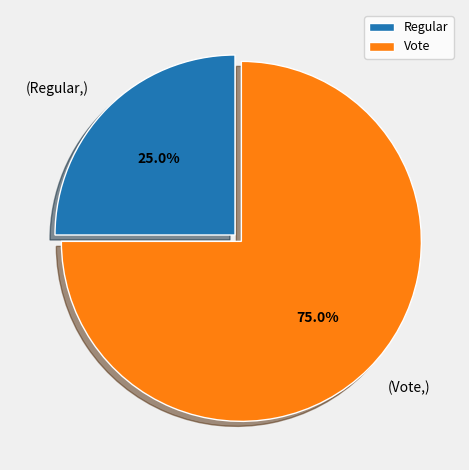

Count the number of slices in the pie.

2